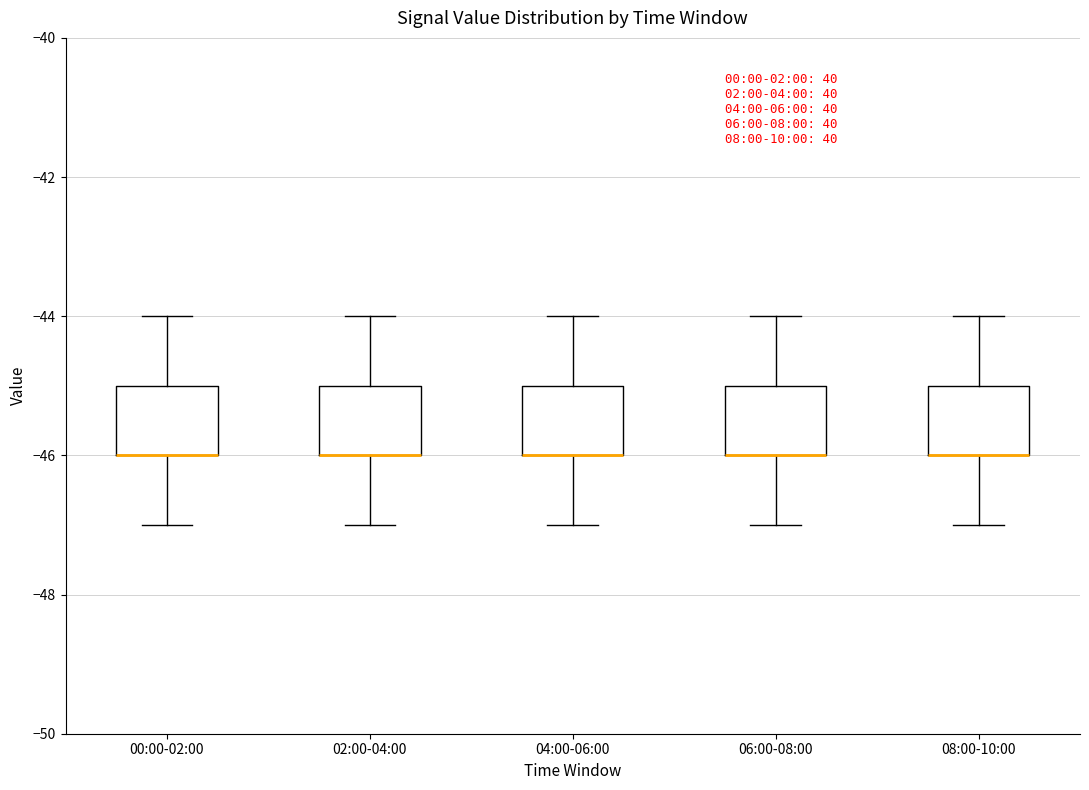

Reading left to right, transcribe this box plot: for each box, give where its median line is, the range the box spans, and where its two whiskers end, as read against the y-axis. The values are not printed on the chart, so give them approximately, as read against the axis.

00:00-02:00: median -46 (drawn on the box's lower edge), box -46 to -45, whiskers -47 to -44
02:00-04:00: median -46 (drawn on the box's lower edge), box -46 to -45, whiskers -47 to -44
04:00-06:00: median -46 (drawn on the box's lower edge), box -46 to -45, whiskers -47 to -44
06:00-08:00: median -46 (drawn on the box's lower edge), box -46 to -45, whiskers -47 to -44
08:00-10:00: median -46 (drawn on the box's lower edge), box -46 to -45, whiskers -47 to -44